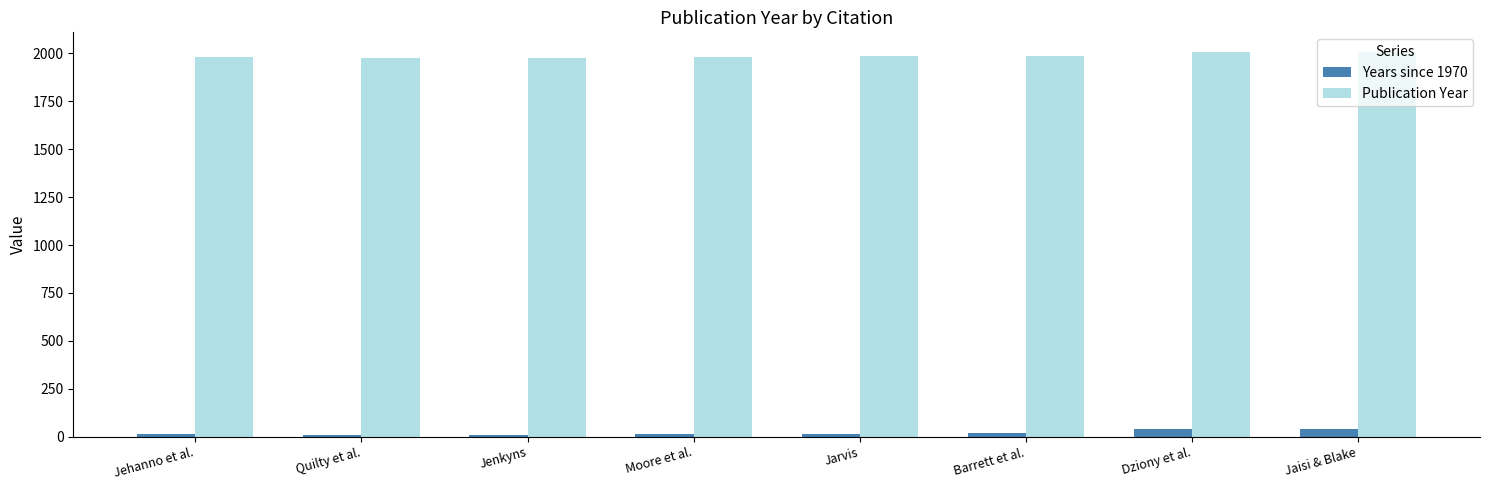

Reading left to right, list all the values displayed in this chart.

Years since 1970: 14	6	6	14	15	16	40	40
Publication Year: 1984	1976	1976	1984	1985	1986	2010	2010